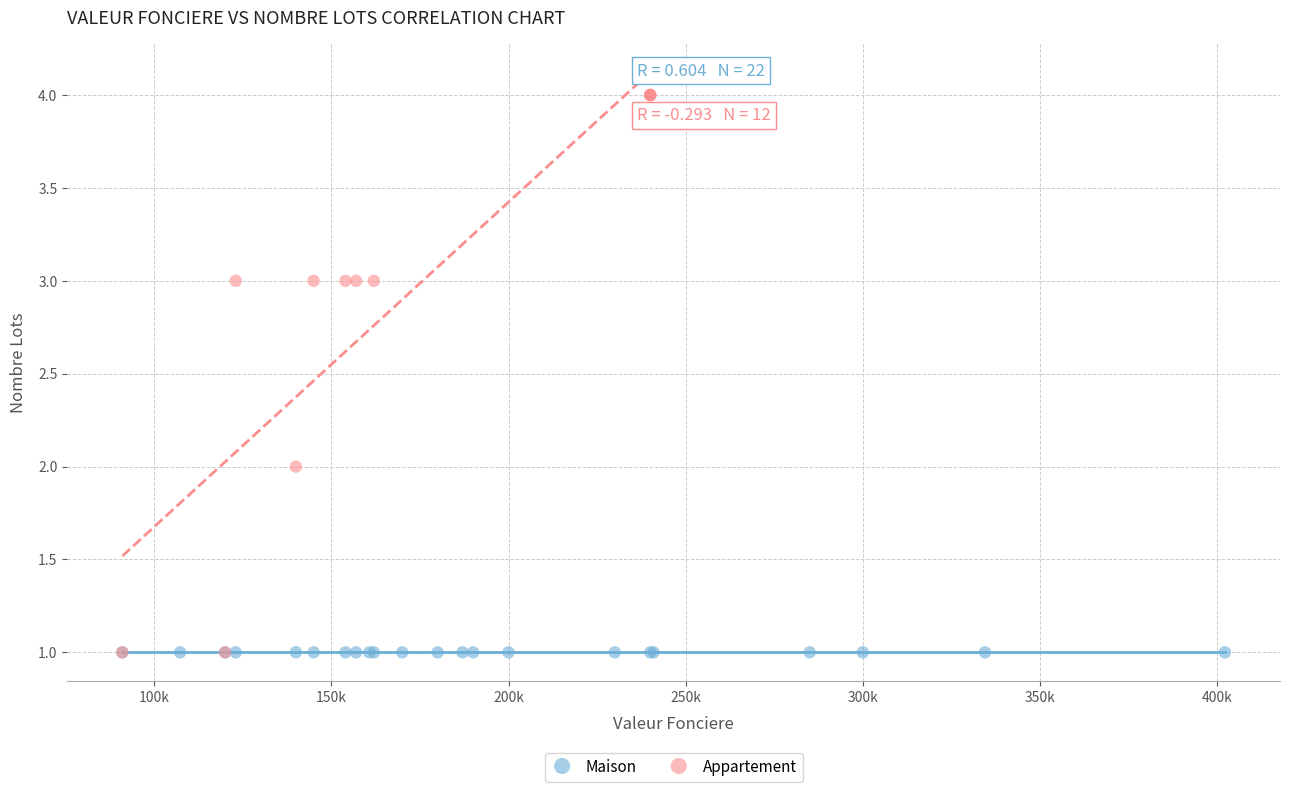

Which series contains the highest Y value?

Appartement